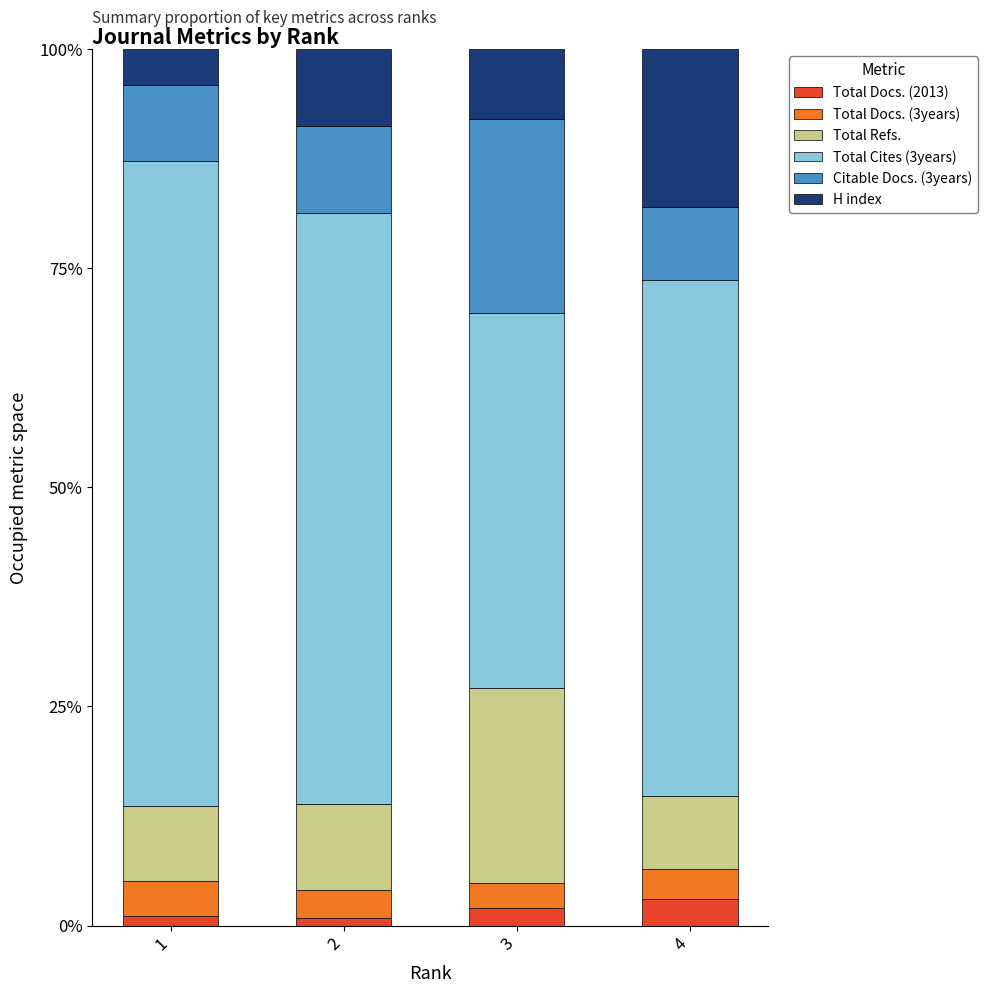

What are all the series names shown in the legend?

Total Docs. (2013), Total Docs. (3years), Total Refs., Total Cites (3years), Citable Docs. (3years), H index